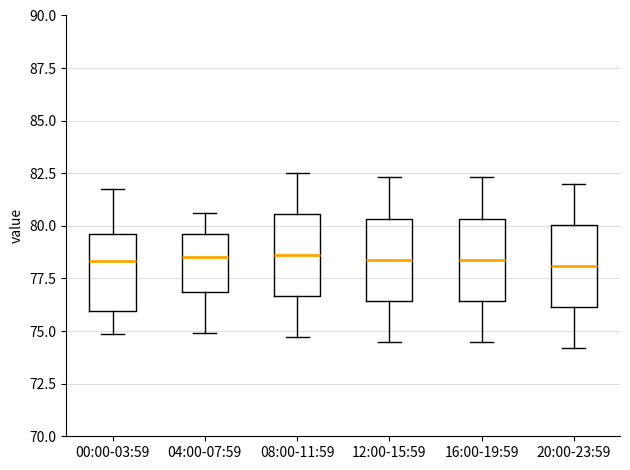

Reading left to right, read every box against the y-axis: the position of its median line, the range the box covers, and the ends of its whiskers. The values are not printed on the chart, so give them approximately, as read against the axis.

00:00-03:59: median 78.5, box 76.0 to 79.5, whiskers 75.0 to 82.0
04:00-07:59: median 78.5, box 77.0 to 79.5, whiskers 75.0 to 80.5
08:00-11:59: median 78.5, box 76.5 to 80.5, whiskers 74.5 to 82.5
12:00-15:59: median 78.5, box 76.5 to 80.5, whiskers 74.5 to 82.5
16:00-19:59: median 78.5, box 76.5 to 80.5, whiskers 74.5 to 82.5
20:00-23:59: median 78.0, box 76.0 to 80.0, whiskers 74.0 to 82.0